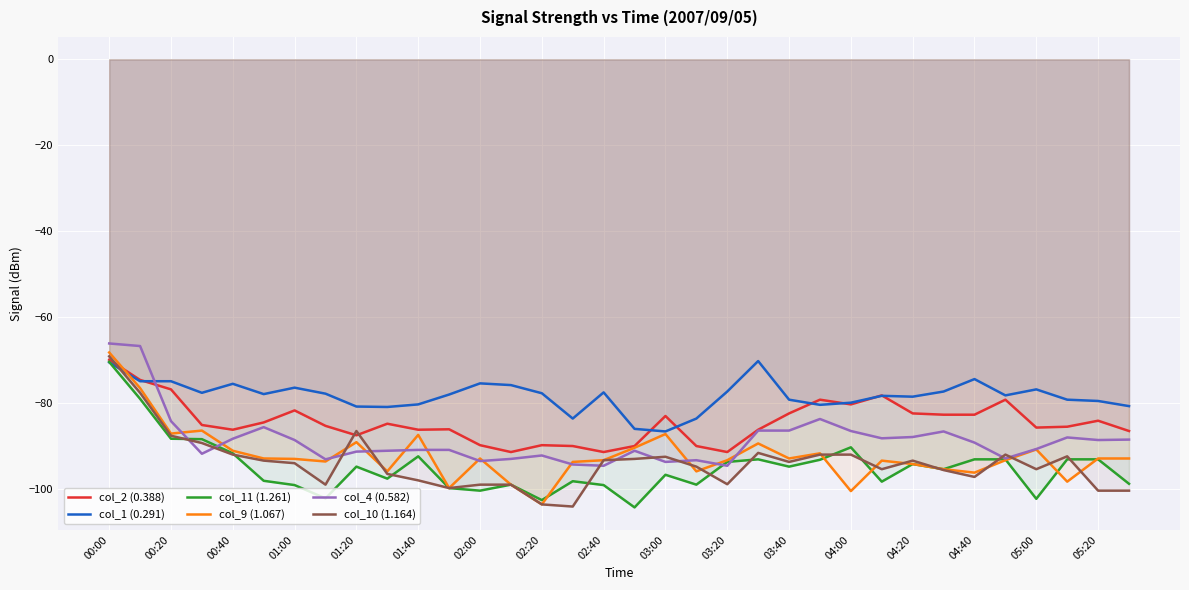

Is it true that col_2 (0.388) equals -38.2 at 04:20?

False